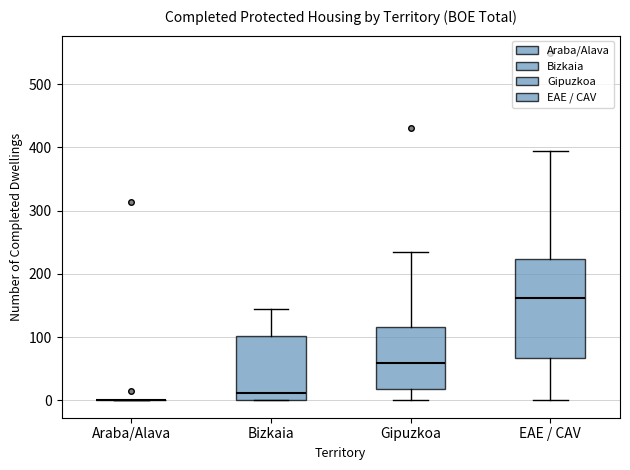

Reading left to right, transcribe this box plot: for each box, give where its median line is, the range the box spans, and where its two whiskers end, as read against the y-axis. The values are not printed on the chart, so give them approximately, as read against the axis.

Araba/Alava: box collapsed to a line at 0, whiskers 0 to 0
Bizkaia: median 10, box 0 to 100, whiskers 0 to 150
Gipuzkoa: median 60, box 20 to 120, whiskers 0 to 240
EAE / CAV: median 160, box 70 to 220, whiskers 0 to 390